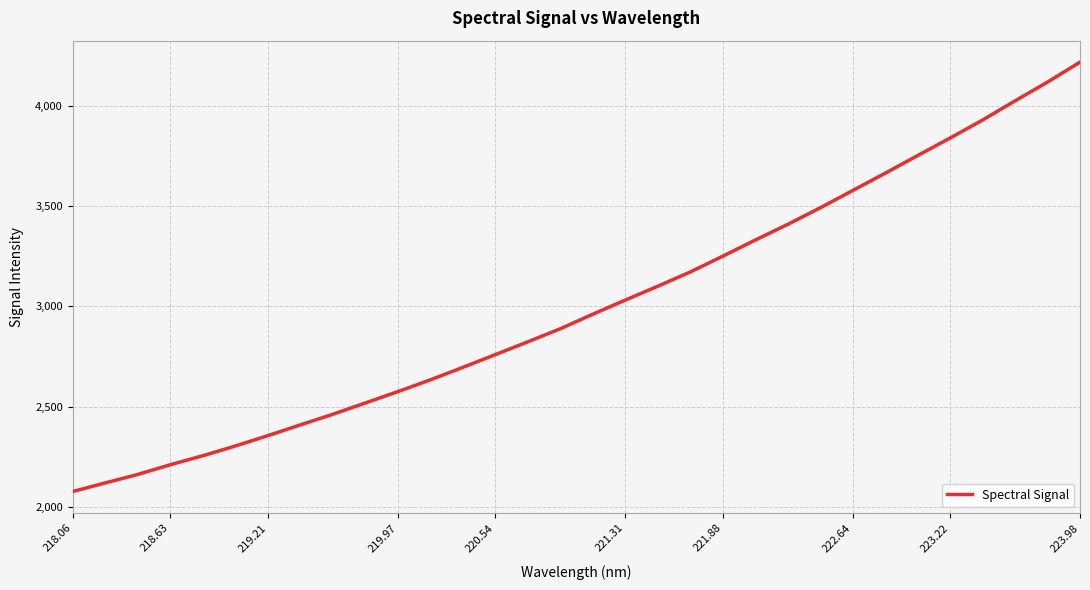

What is the difference between the maximum and minimum values?

2143.2